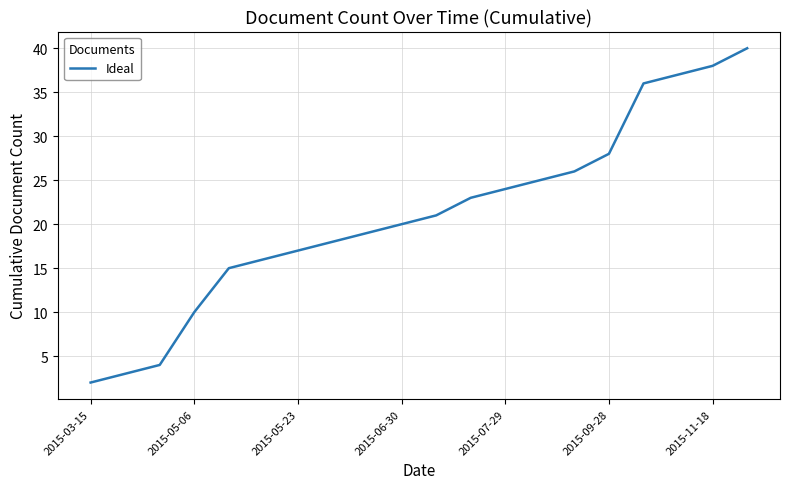

What is the greatest value displayed?

40